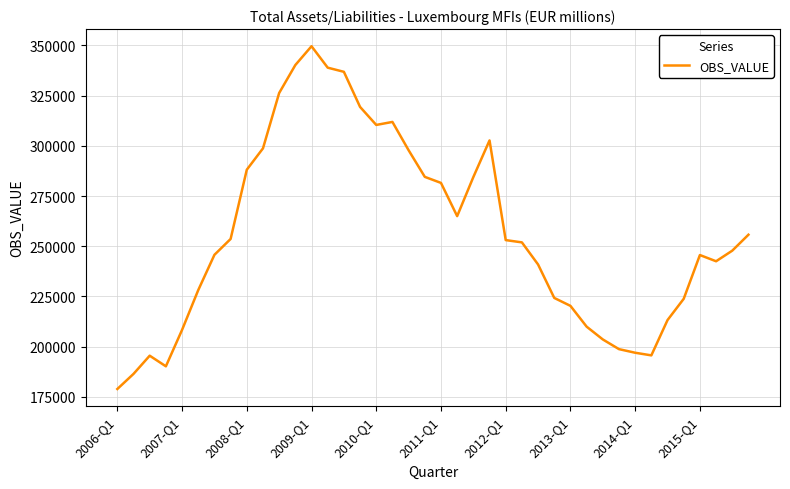

What is the greatest value displayed?

349587